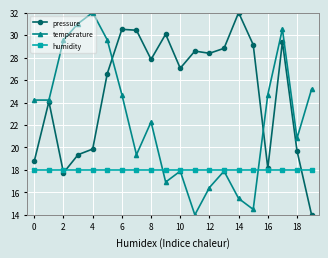

What is the value of the pressure point at the 3rd from the left?

17.7